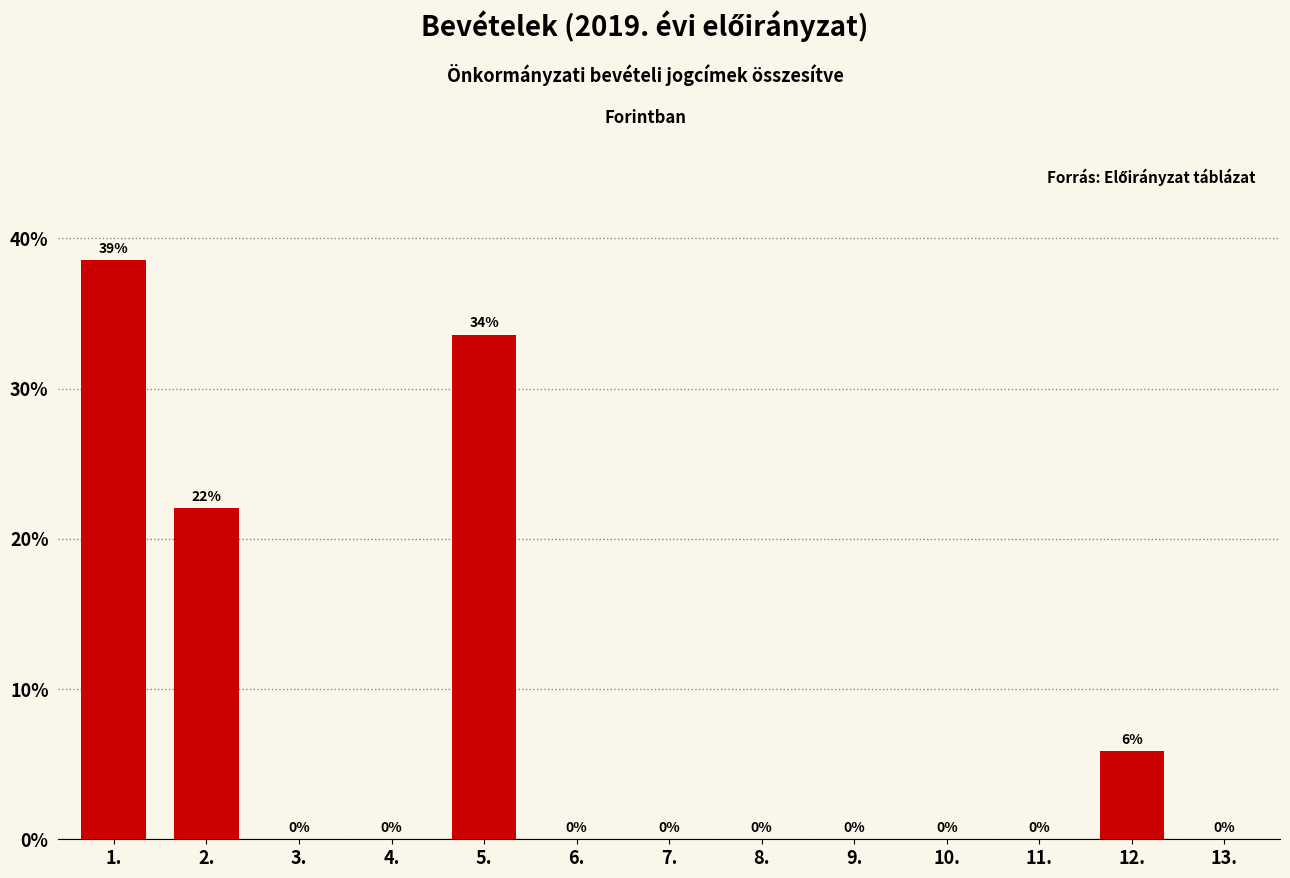

Read the value at 5..

33.6